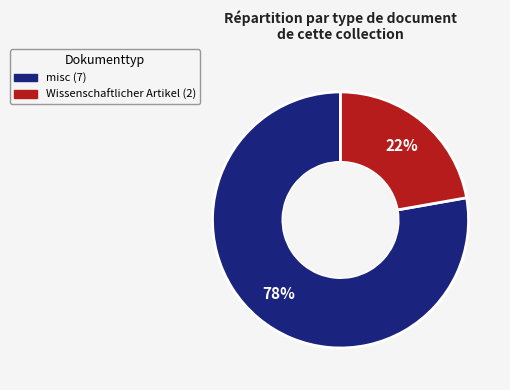

Does Wissenschaftlicher Artikel account for over 50% of the chart?

No